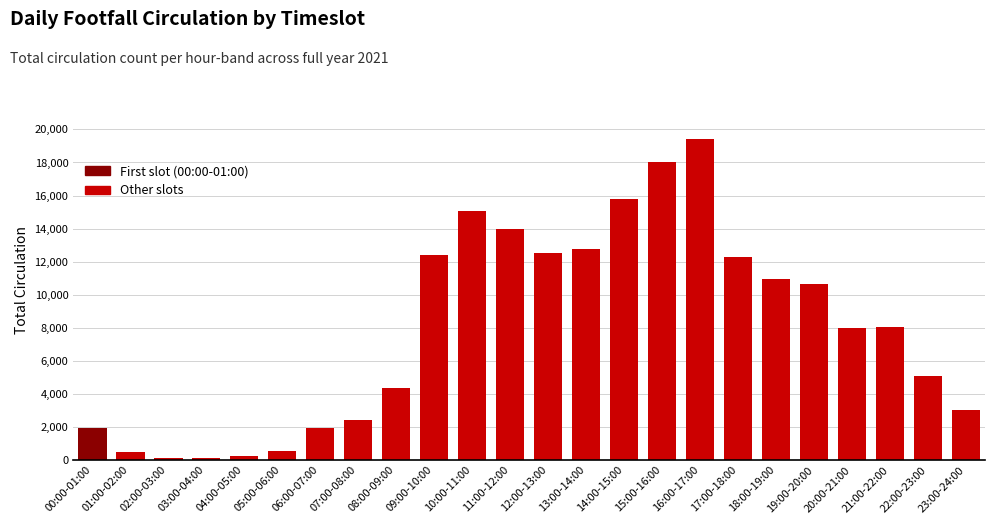

Approximately how many times larger is the value at 21:00-22:00 compared to 12:00-13:00?

0.6